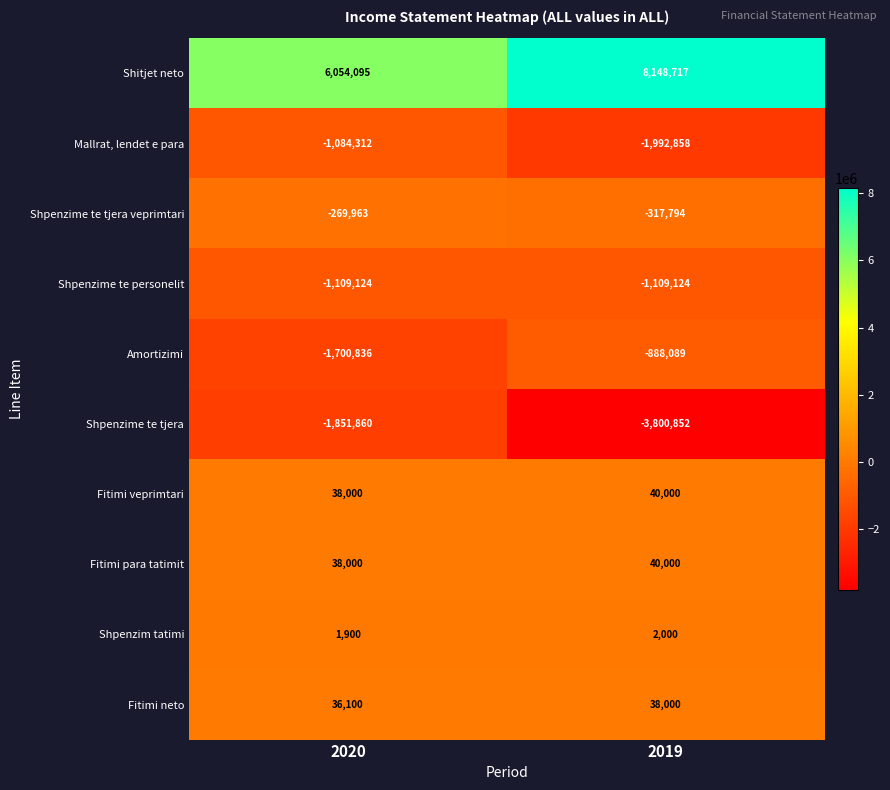

What is the spread (max minus min) of values at 2019?

11949569